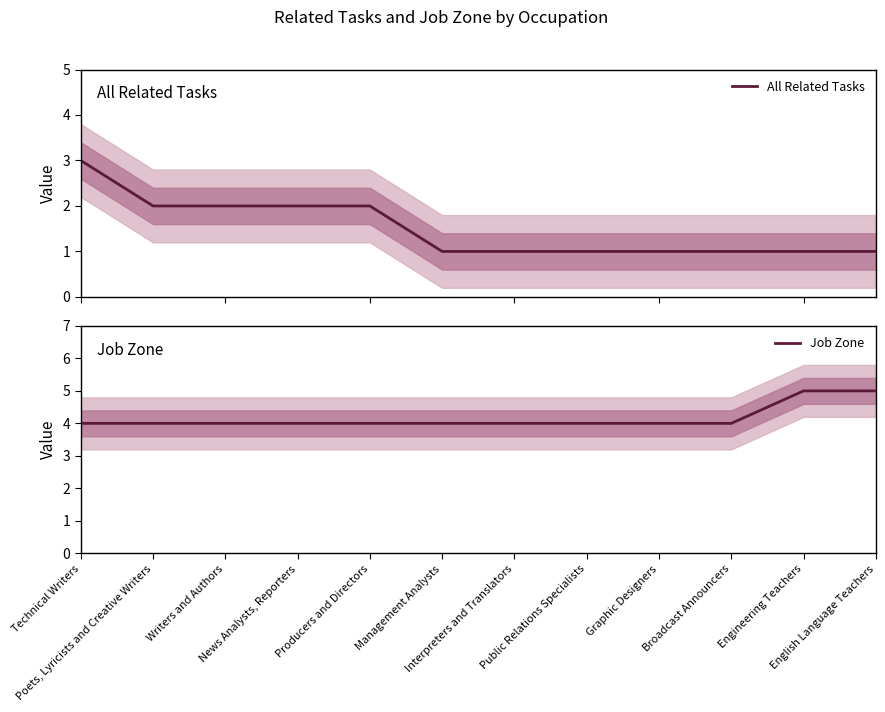

What is the difference between the All Related Tasks values at Technical Writers and Interpreters and Translators?

2